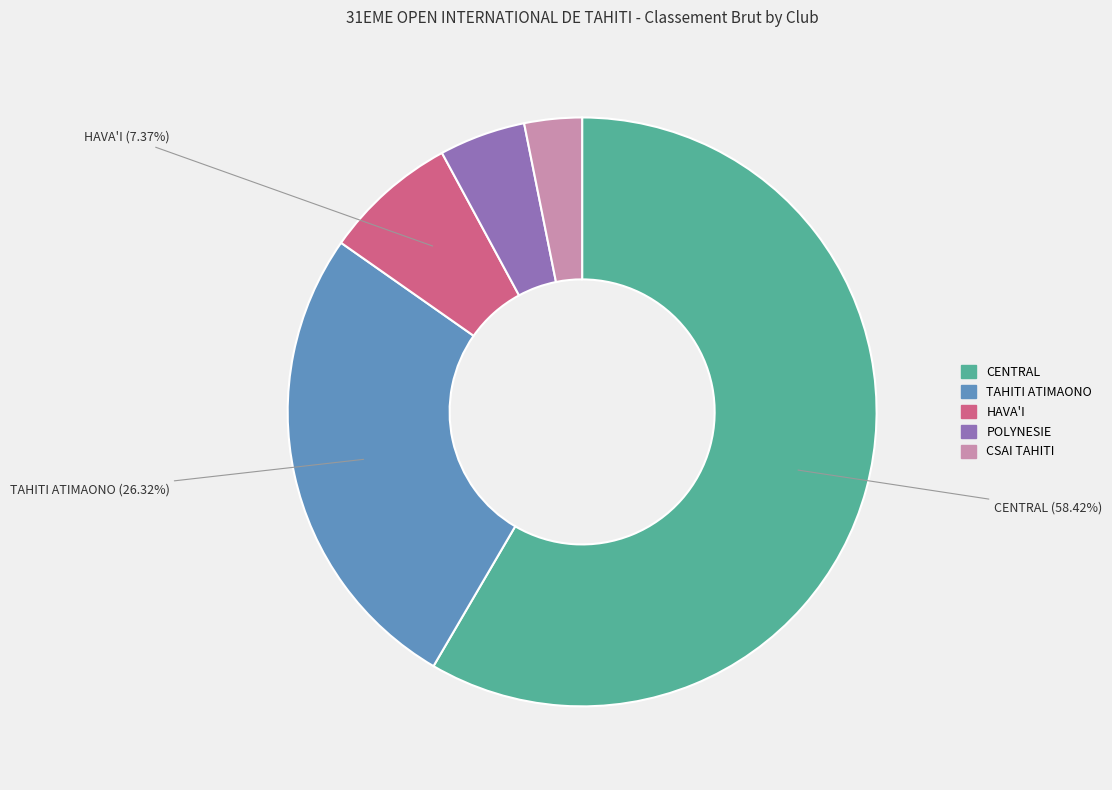

Is there a majority slice in this chart?

Yes